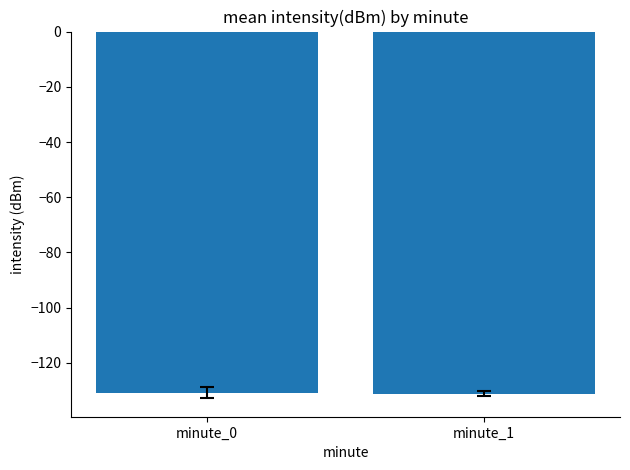

What is the greatest value displayed?

-130.7